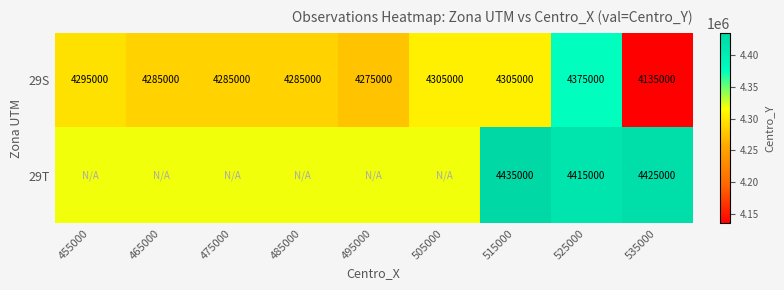

Is the value of 29S at 475000 greater than the value of 29T at 525000?

No